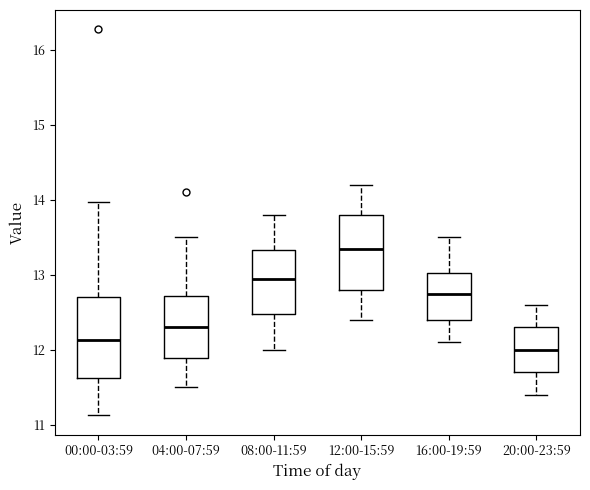

Where is the lower edge of the box for 08:00-11:59 on the y-axis? The values are not printed on the chart, so give them approximately, as read against the axis.

12.5